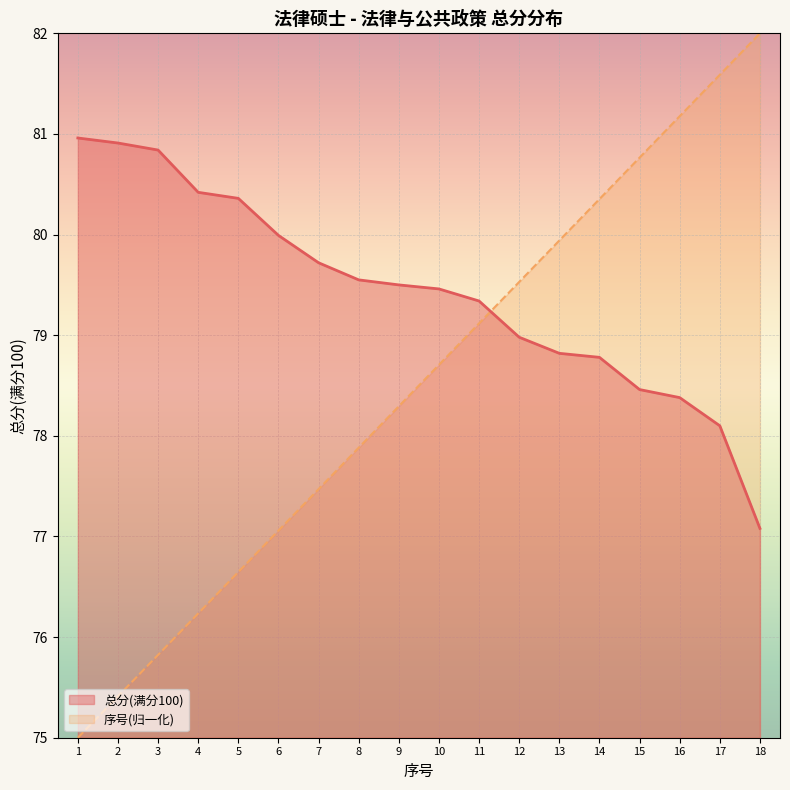

Reading right to left, extract all data points from this chart.

序号: 18=82.0	17=81.6	16=81.2	15=80.8	14=80.4	13=79.9	12=79.5	11=79.1	10=78.7	9=78.3	8=77.9	7=77.5	6=77.1	5=76.6	4=76.2	3=75.8	2=75.4	1=75.0
总分(满分100): 18=77.1	17=78.1	16=78.4	15=78.5	14=78.8	13=78.8	12=79.0	11=79.3	10=79.5	9=79.5	8=79.5	7=79.7	6=80.0	5=80.4	4=80.4	3=80.8	2=80.9	1=81.0